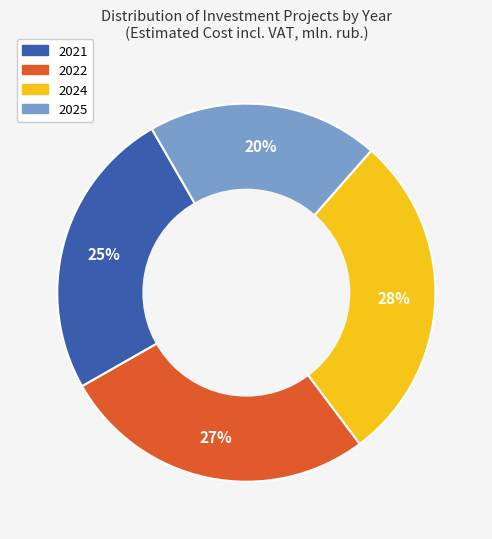

Is it true that 2022 is 42% of the pie?

False